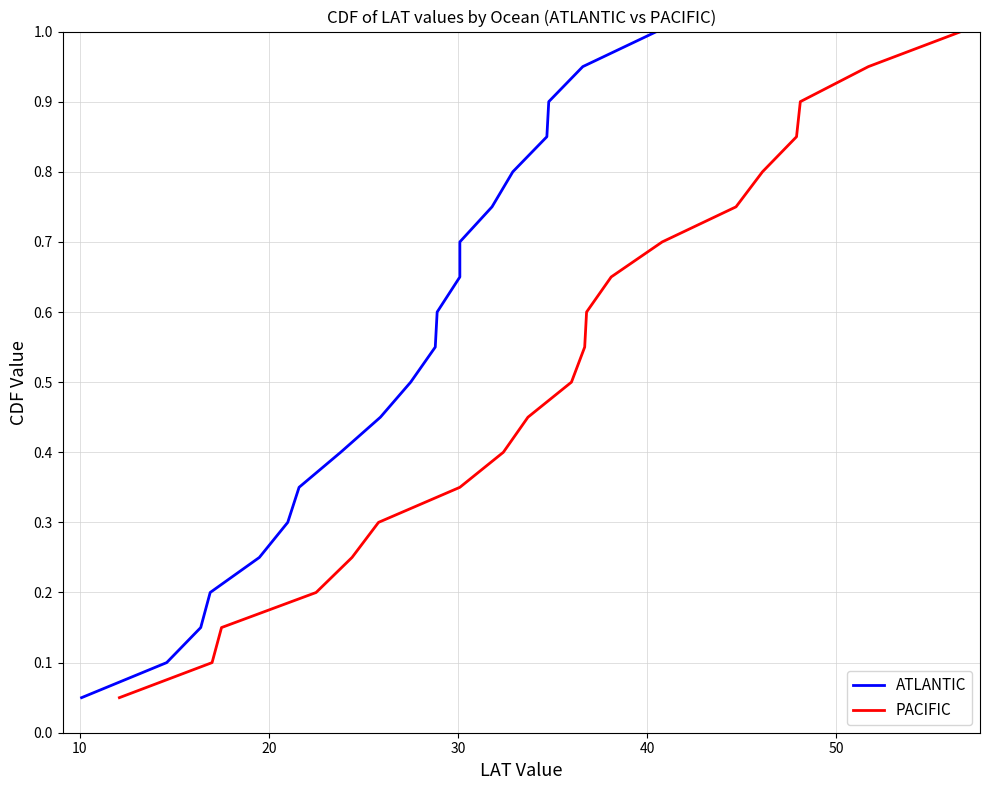

What is the maximum value for PACIFIC?

1.0